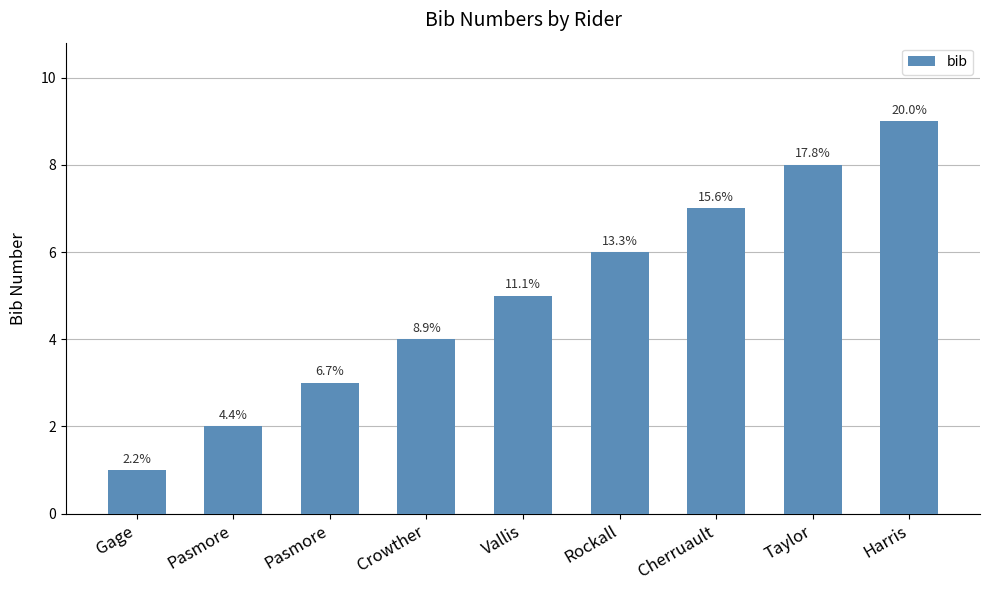

List the labels in order of value, largest first.

Harris, Taylor, Cherruault, Rockall, Vallis, Crowther, Pasmore, Pasmore, Gage